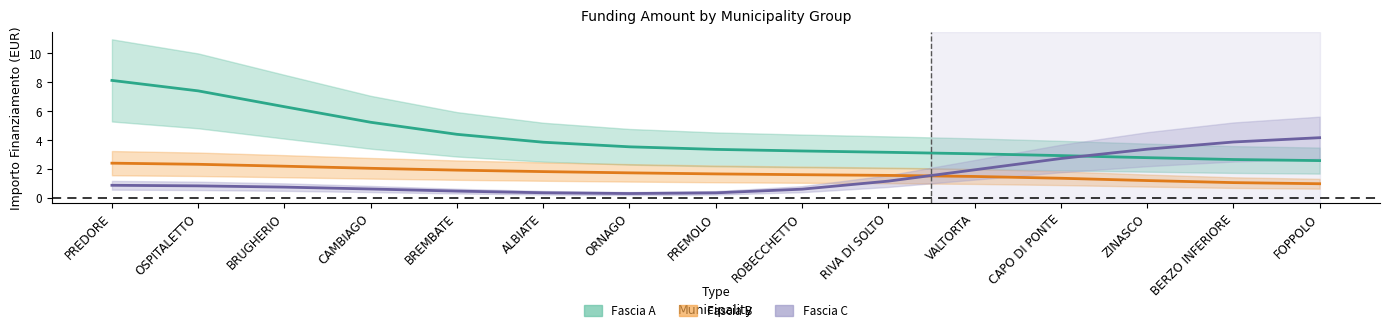

True or false: Fascia B and Fascia A cross at least once.

False